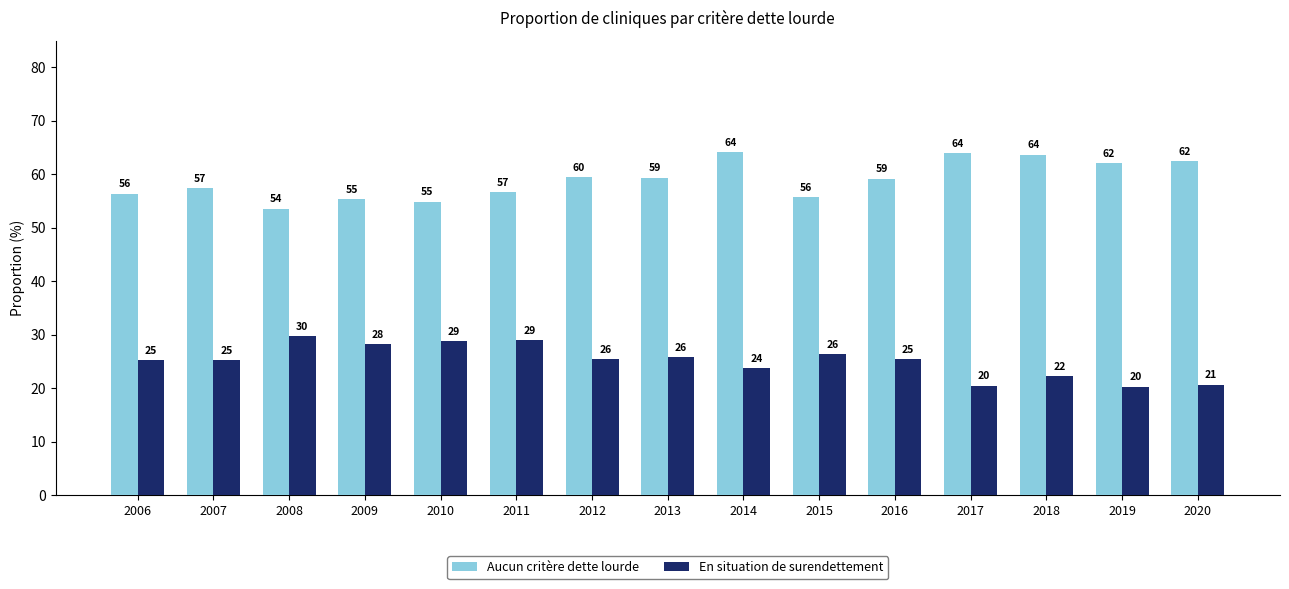

At which label does Aucun critère dette lourde first exceed 59?

2012